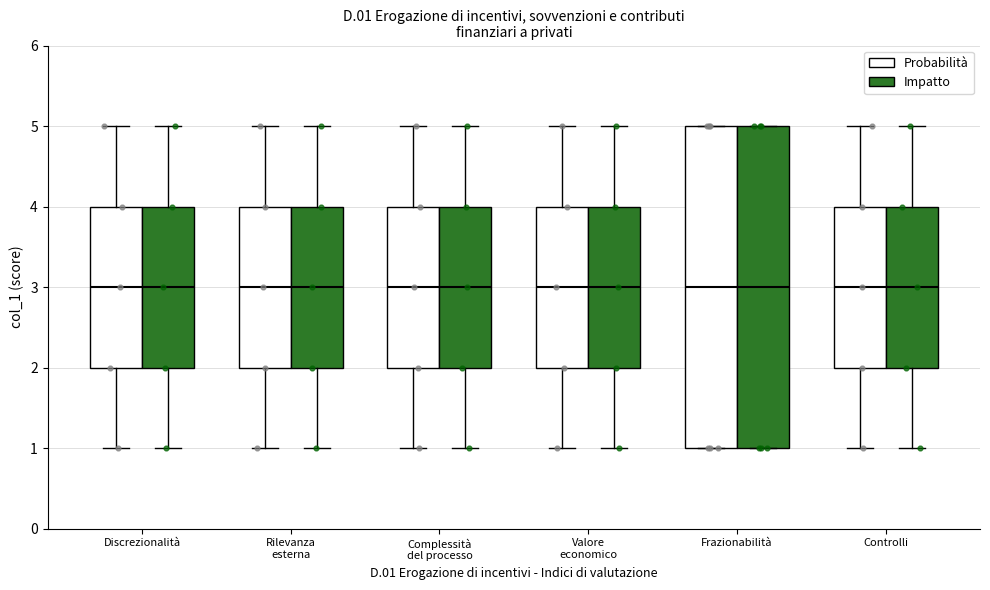

Where does the lower whisker of the box for Valore economico (Impatto) end on the y-axis? The values are not printed on the chart, so give them approximately, as read against the axis.

1